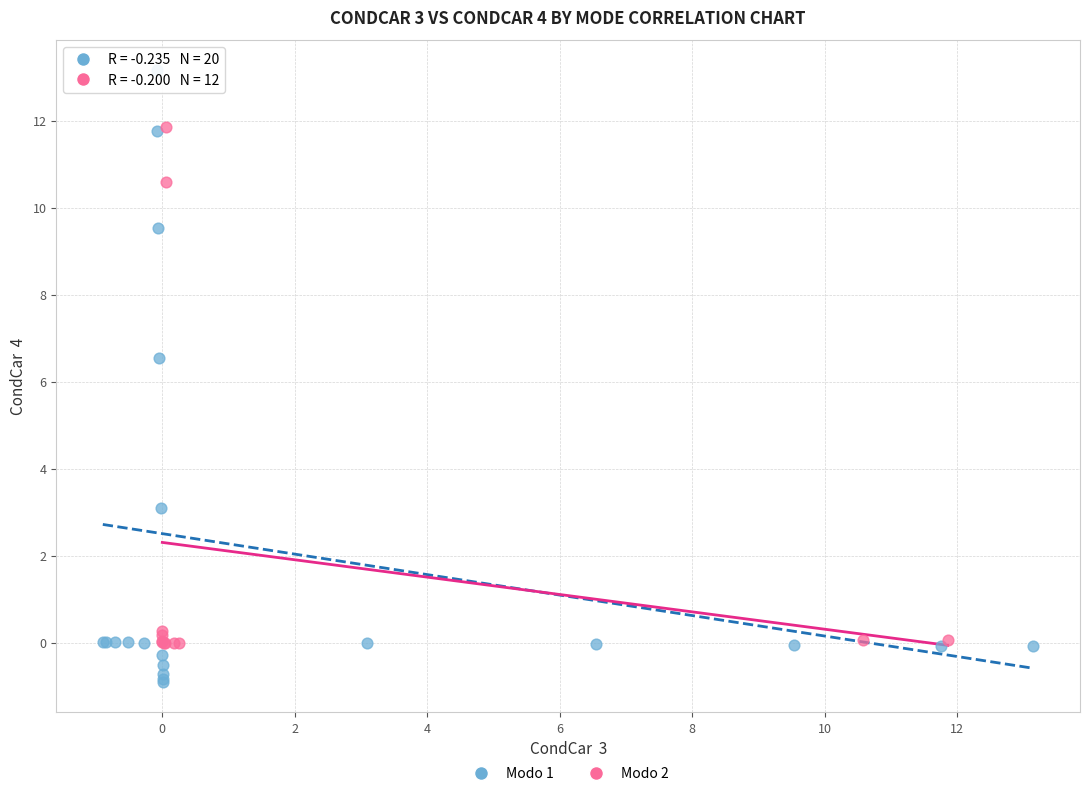

Which series has the largest Y range (max minus min)?

Modo 1